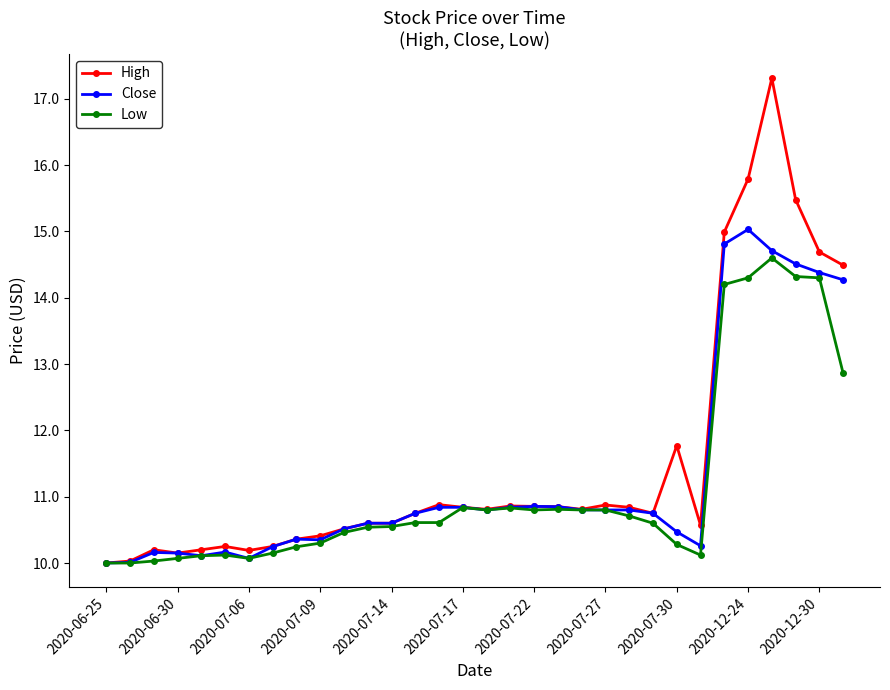

True or false: Close has more than 0 points higher than both neighbors.

True